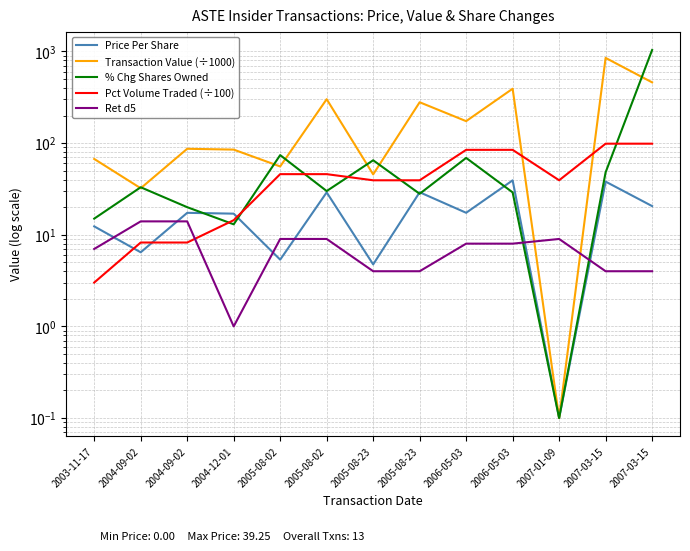

What is the difference between the maximum and minimum values in the Transaction Value (÷1000) series?

851.2